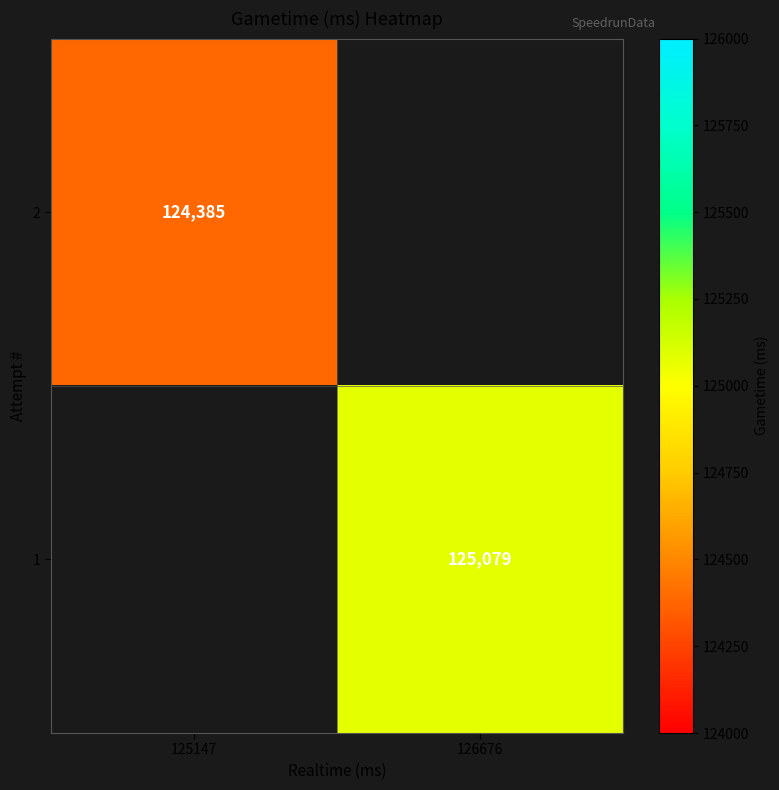

Is the value of 2 at 125147 greater than the value of 1 at 126676?

No